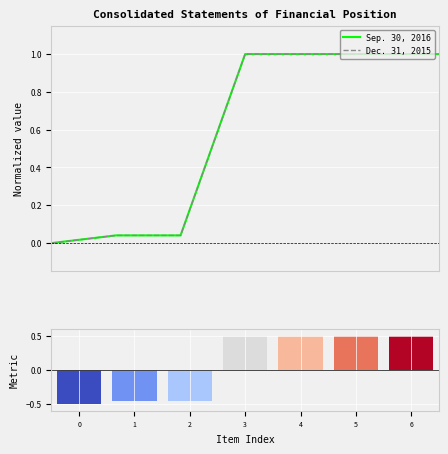

Rank the series by their average value, from highest to lowest.

Sep. 30, 2016, Dec. 31, 2015